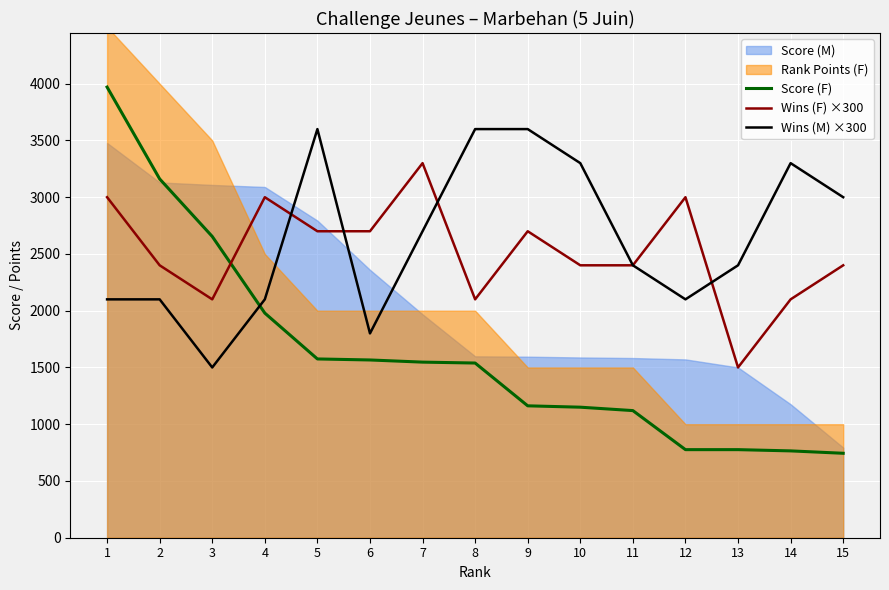

What is the average value of the Wins (M) ×300 series?

2640